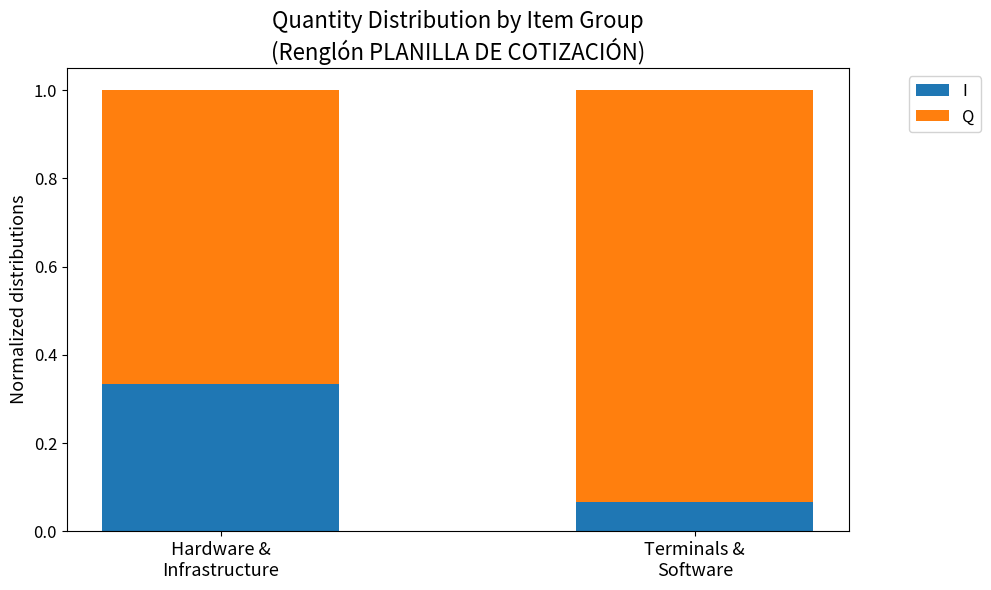

What is the sum of the I values at Terminals &
Software and Hardware &
Infrastructure?

0.4